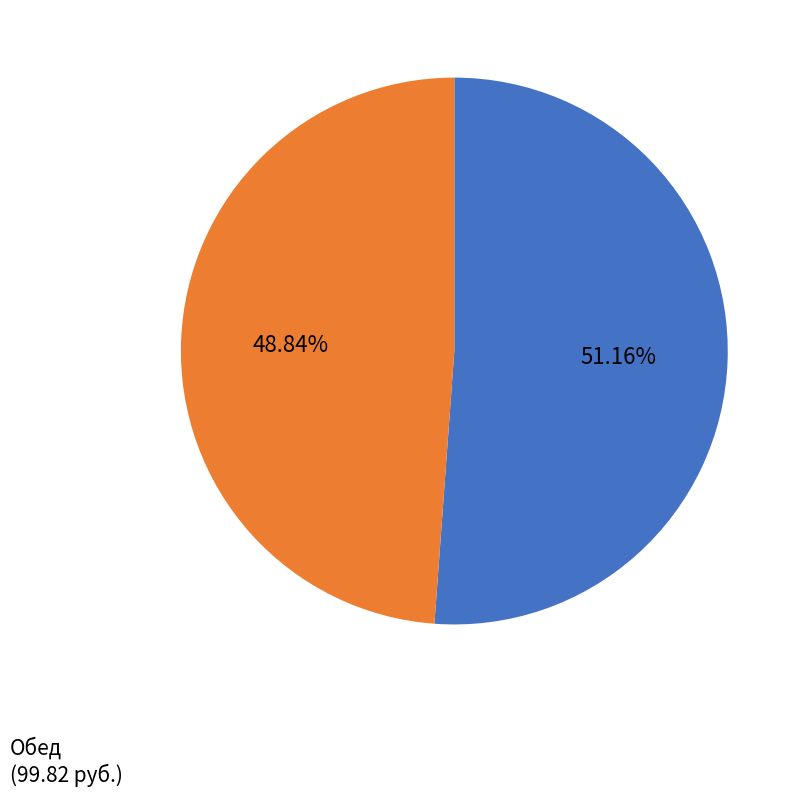

Is there a majority slice in this chart?

Yes